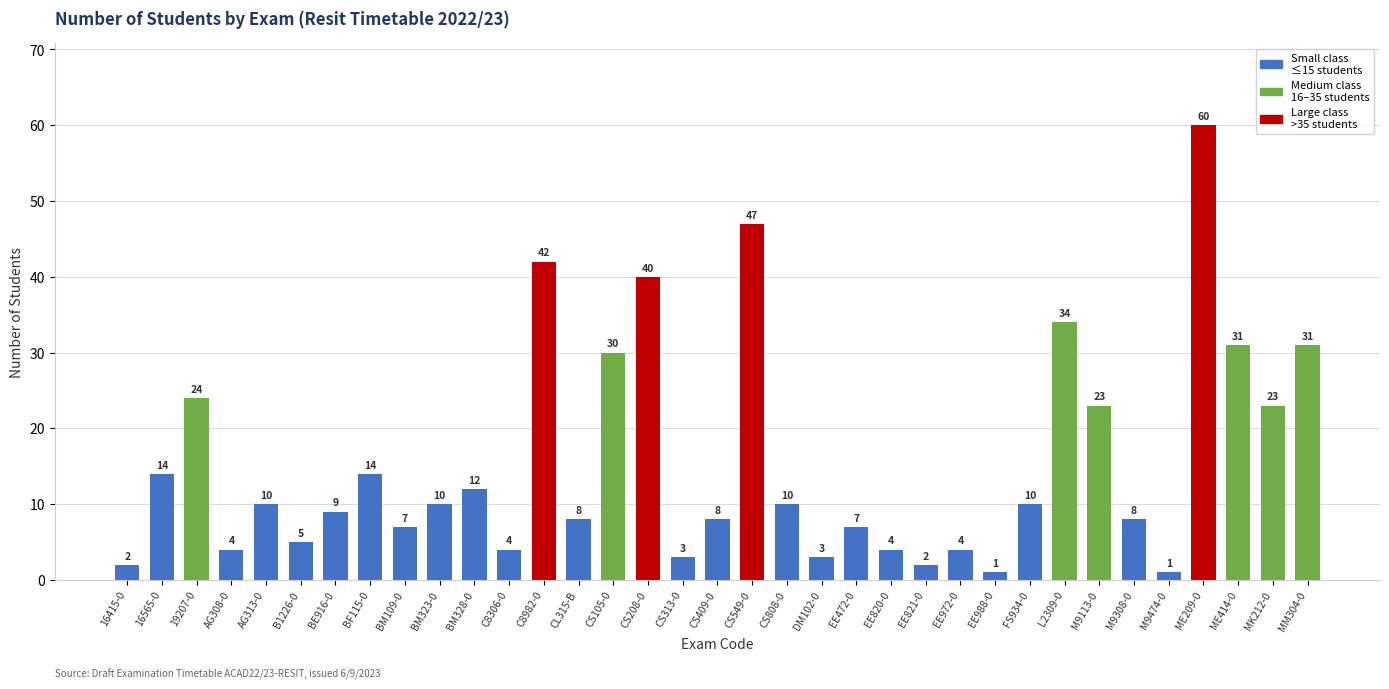

What is the change in value from CS105-0 to MM304-0?

+1